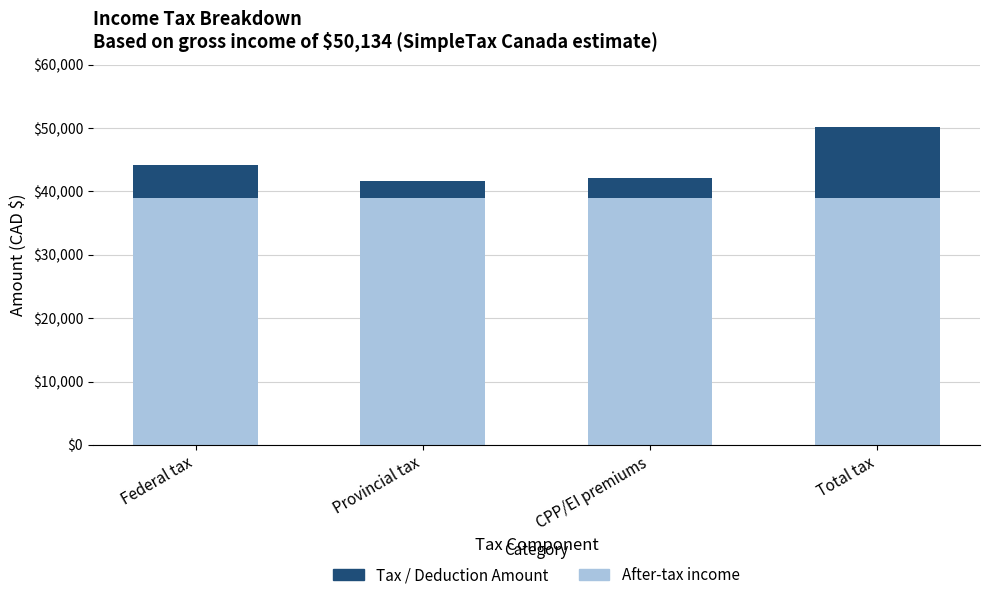

What is the minimum value for After-tax income?

38957